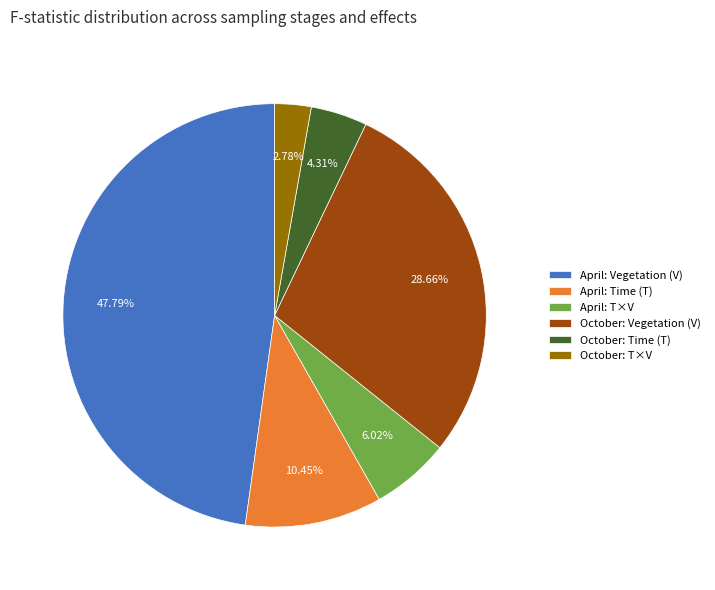

Which has a higher value, October: Vegetation (V) or April: Vegetation (V)?

April: Vegetation (V)